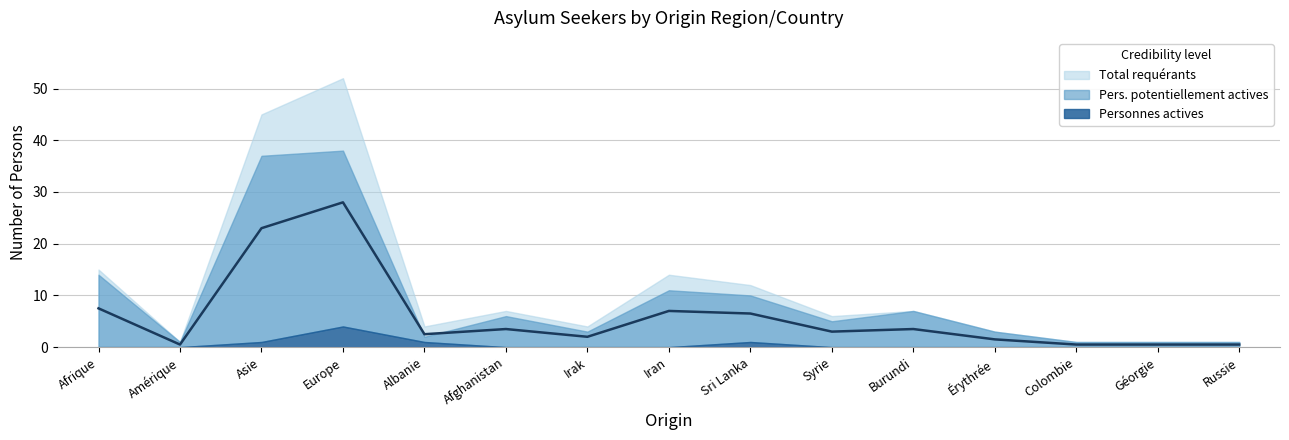

Reading left to right, extract all data points from this chart.

Total requérants: Afrique=15	Amérique=1	Asie=45	Europe=52	Albanie=4	Afghanistan=7	Irak=4	Iran=14	Sri Lanka=12	Syrie=6	Burundi=7	Érythrée=3	Colombie=1	Géorgie=1	Russie=1
Personnes potentiellement actives: Afrique=14	Amérique=1	Asie=37	Europe=38	Albanie=2	Afghanistan=6	Irak=3	Iran=11	Sri Lanka=10	Syrie=5	Burundi=7	Érythrée=3	Colombie=1	Géorgie=1	Russie=1
Personnes actives: Afrique=0	Amérique=0	Asie=1	Europe=4	Albanie=1	Afghanistan=0	Irak=0	Iran=0	Sri Lanka=1	Syrie=0	Burundi=0	Érythrée=0	Colombie=0	Géorgie=0	Russie=0